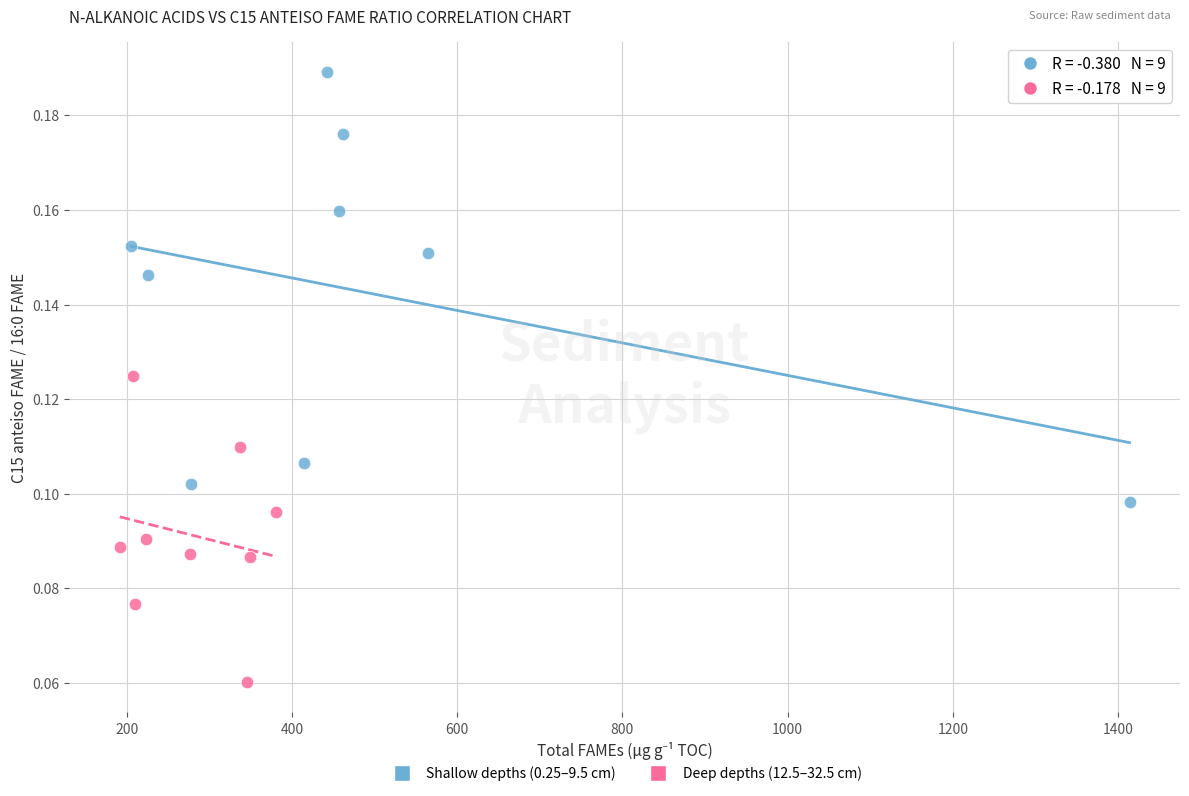

Which series contains the highest Y value?

Shallow depths (0.25–9.5 cm)